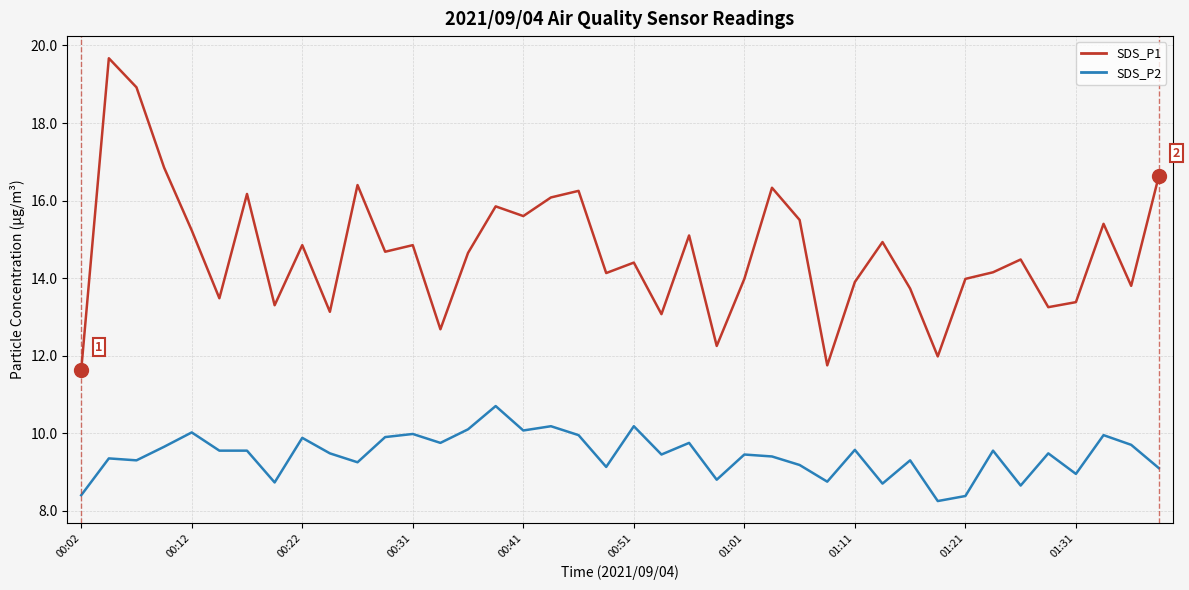

True or false: SDS_P2 and SDS_P1 cross at least once.

False